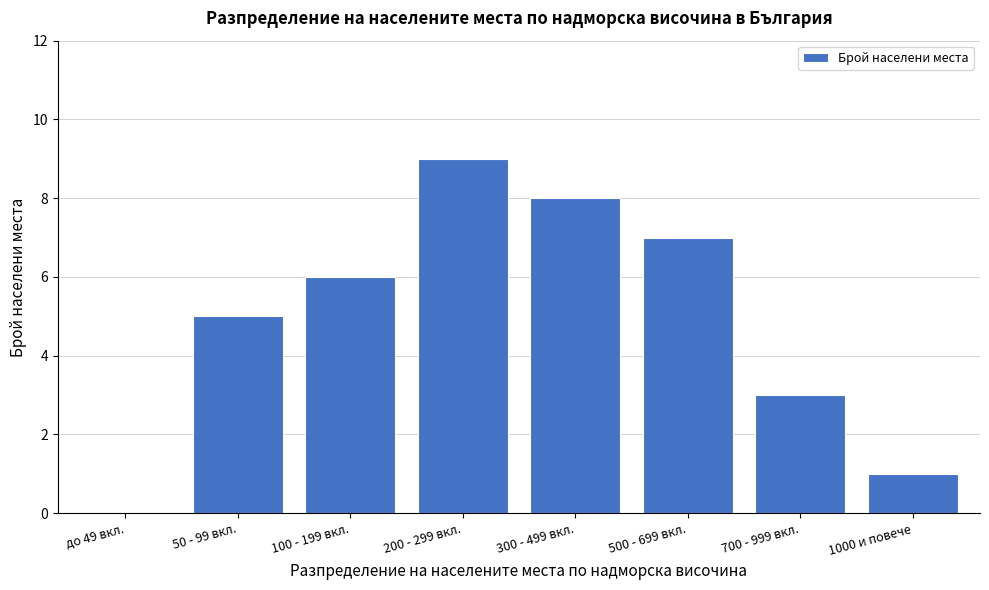

Reading left to right, transcribe all the data shown in this chart.

до 49 вкл.=0	50 - 99 вкл.=5	100 - 199 вкл.=6	200 - 299 вкл.=9	300 - 499 вкл.=8	500 - 699 вкл.=7	700 - 999 вкл.=3	1000 и повече=1